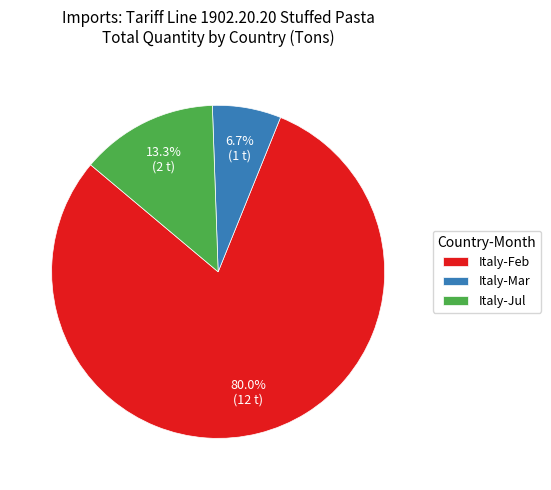

Between Italy-Feb and Italy-Mar, which is larger?

Italy-Feb